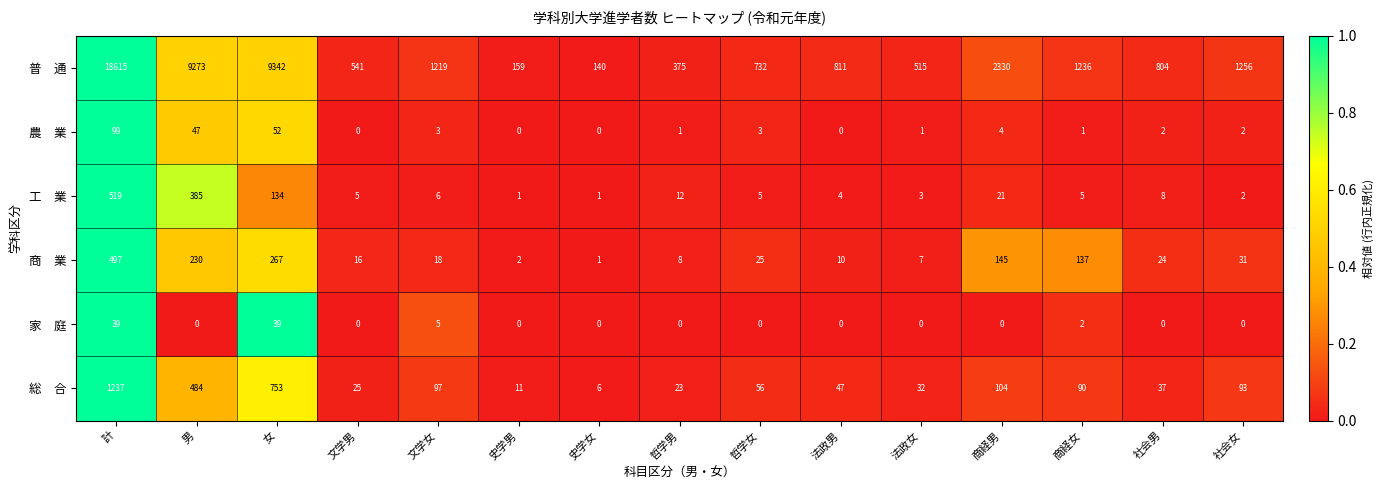

What is the difference between the highest and lowest values at 哲学男?

375